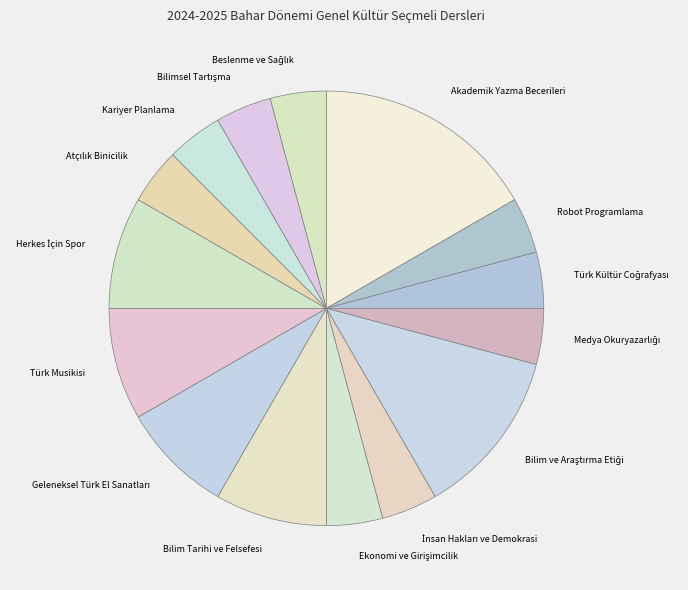

Is there any slice that represents more than half of the pie?

No